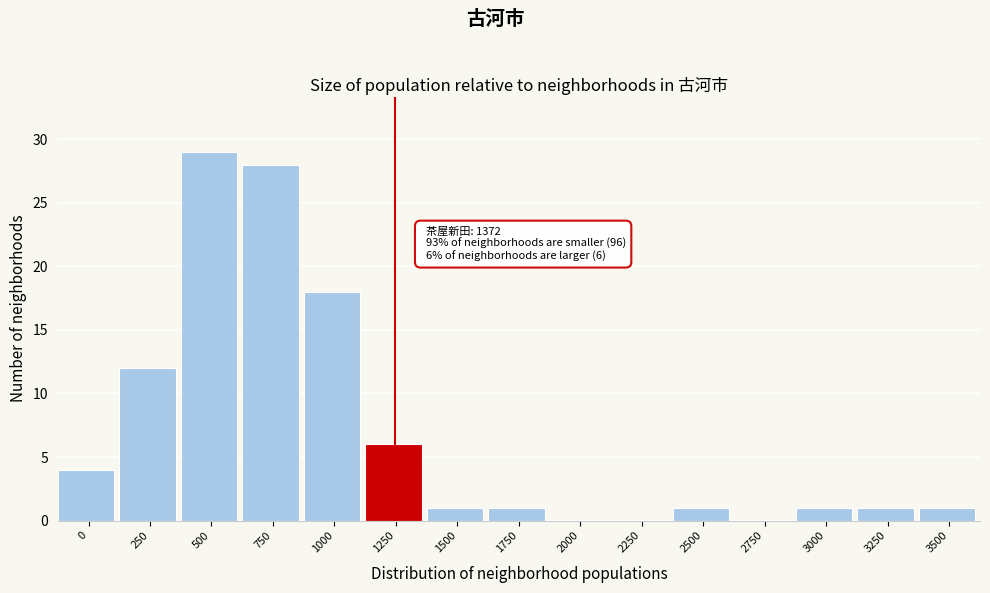

Reading left to right, list all the values displayed in this chart.

0=4	250=12	500=29	750=28	1000=18	1250=6	1500=1	1750=1	2000=0	2250=0	2500=1	2750=0	3000=1	3250=1	3500=1